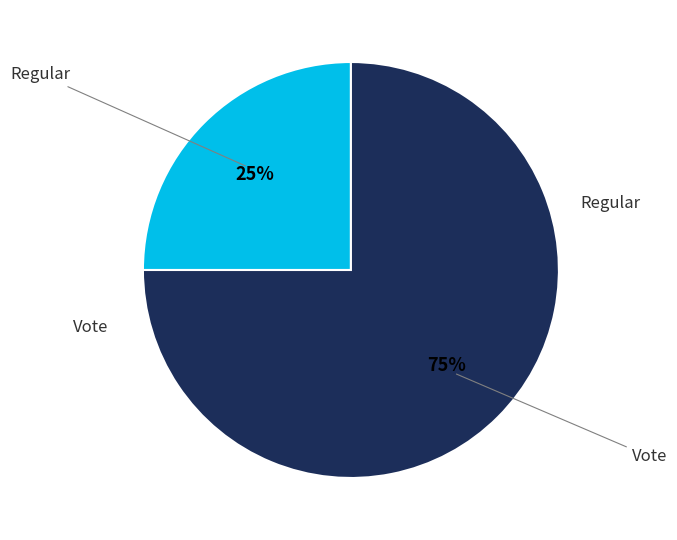

Is there any slice that represents more than half of the pie?

Yes